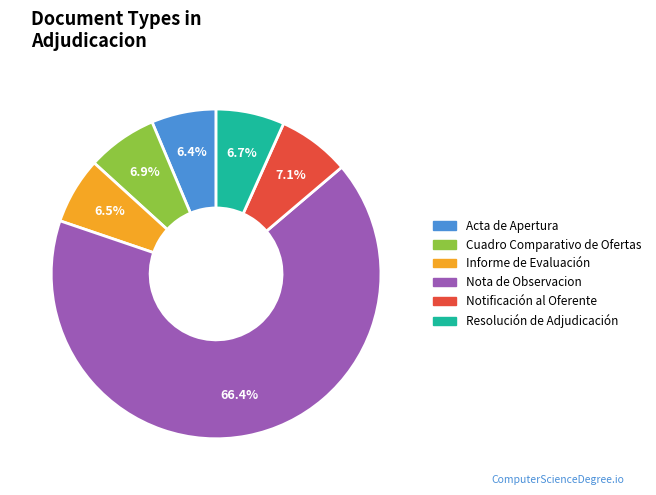

True or false: Acta de Apertura accounts for 1% of the total.

False